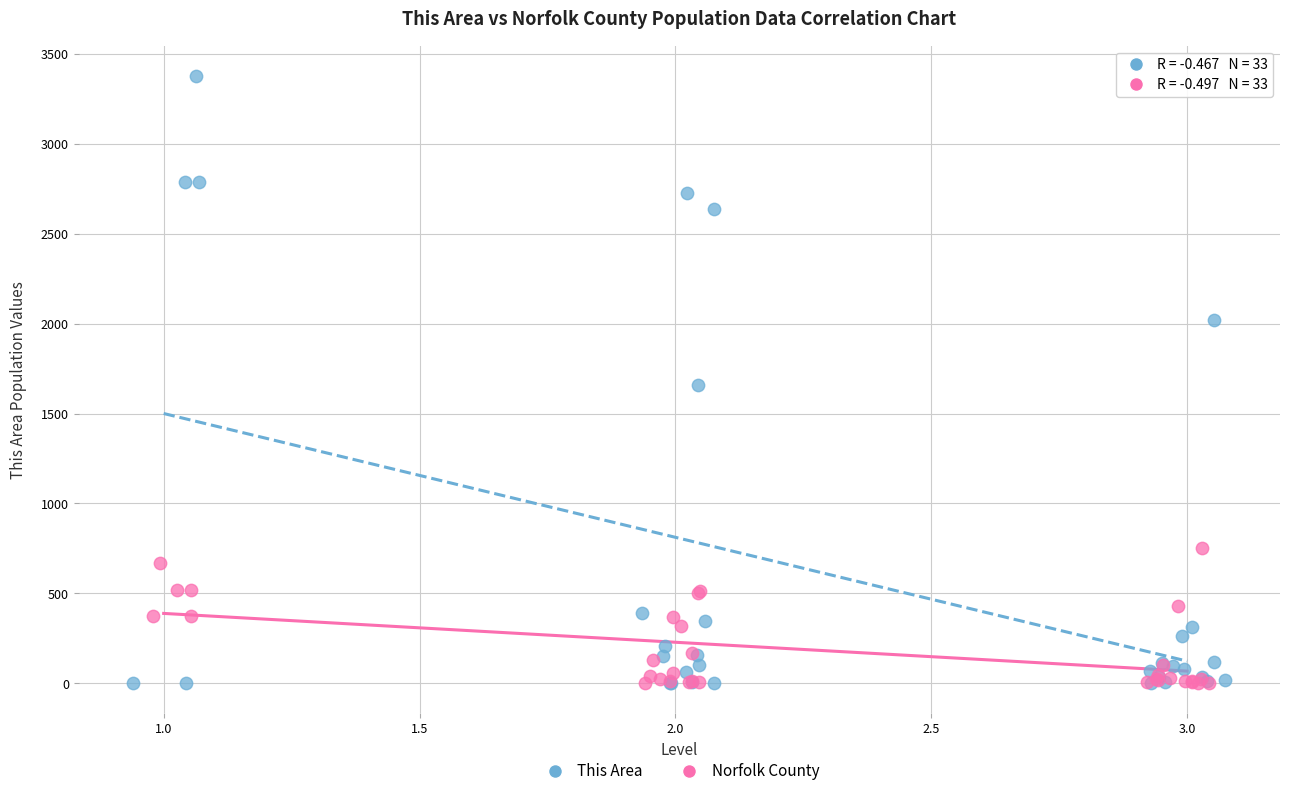

Which series contains the highest Y value?

This Area